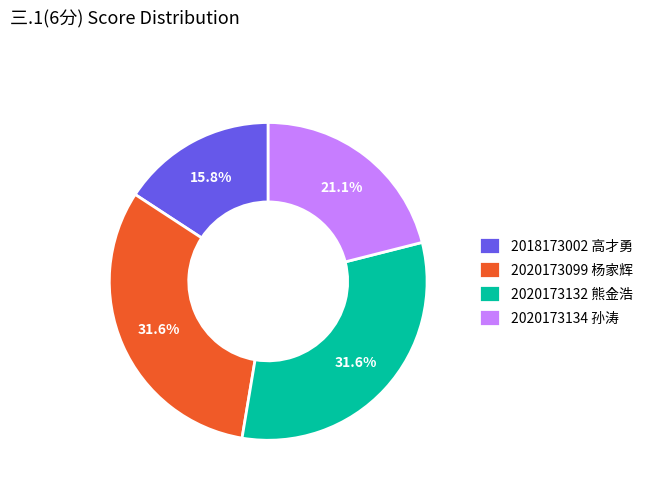

Is there a majority slice in this chart?

No